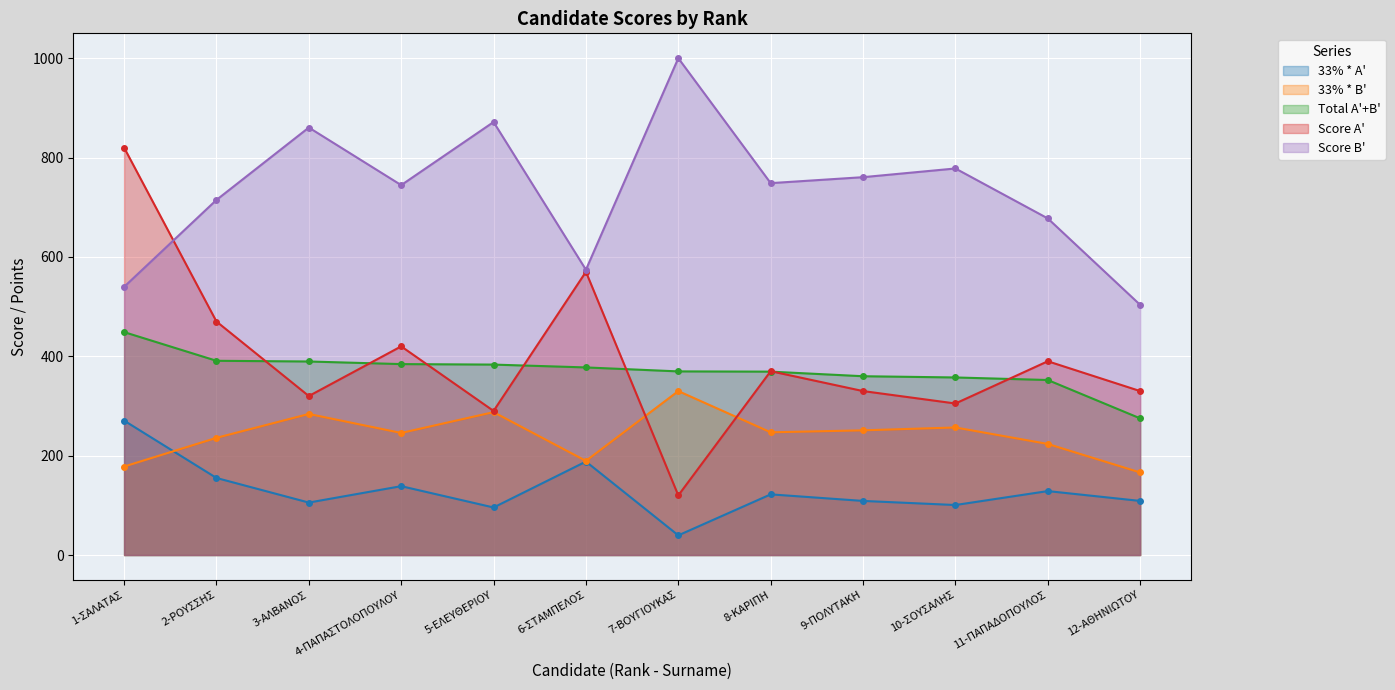

Read the 33% * A' value at 11-ΠΑΠΑΔΟΠΟΥΛΟΣ.

128.7